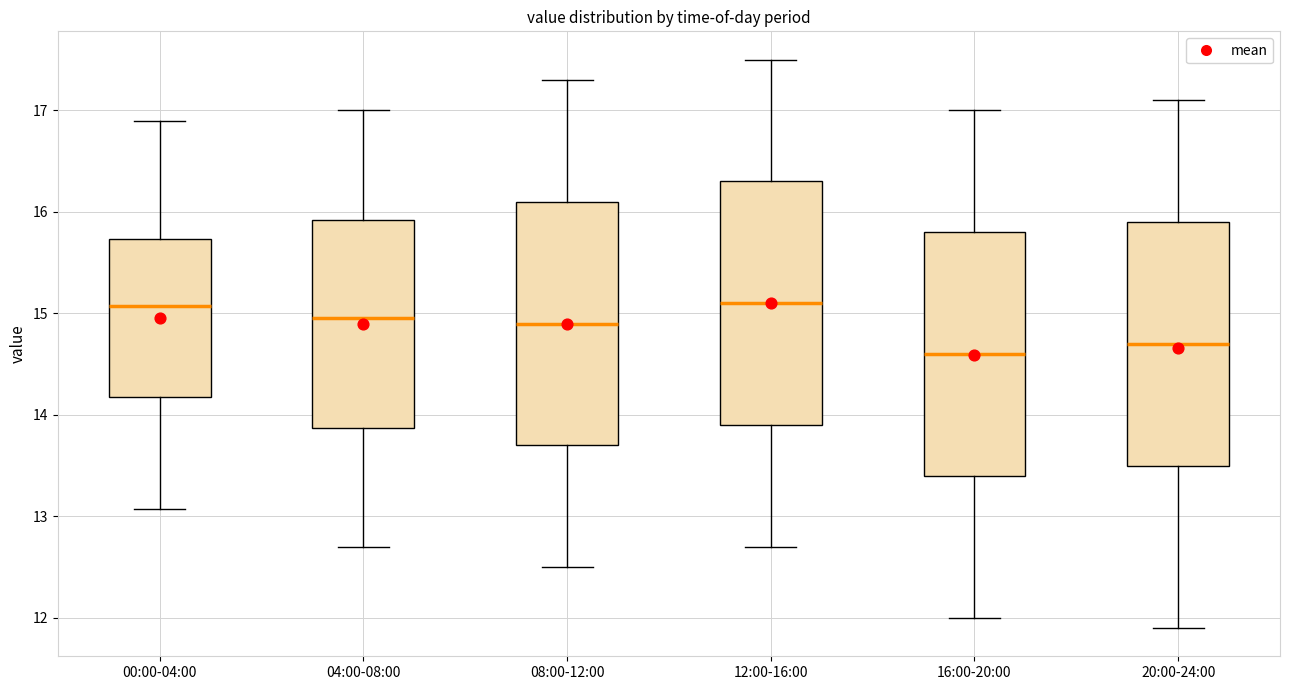

Reading left to right, transcribe this box plot: for each box, give where its median line is, the range the box spans, and where its two whiskers end, as read against the y-axis. The values are not printed on the chart, so give them approximately, as read against the axis.

00:00-04:00: median 15.1, box 14.2 to 15.7, whiskers 13.1 to 16.9
04:00-08:00: median 15.0, box 13.9 to 15.9, whiskers 12.7 to 17.0
08:00-12:00: median 14.9, box 13.7 to 16.1, whiskers 12.5 to 17.3
12:00-16:00: median 15.1, box 13.9 to 16.3, whiskers 12.7 to 17.5
16:00-20:00: median 14.6, box 13.4 to 15.8, whiskers 12.0 to 17.0
20:00-24:00: median 14.7, box 13.5 to 15.9, whiskers 11.9 to 17.1